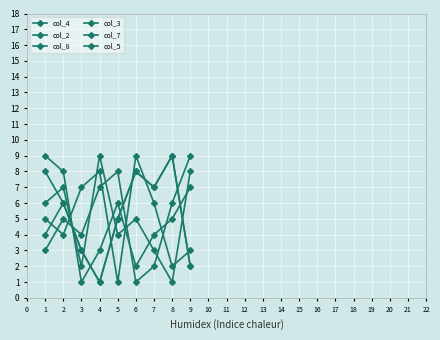

Does the chart have visible grid lines?

Yes